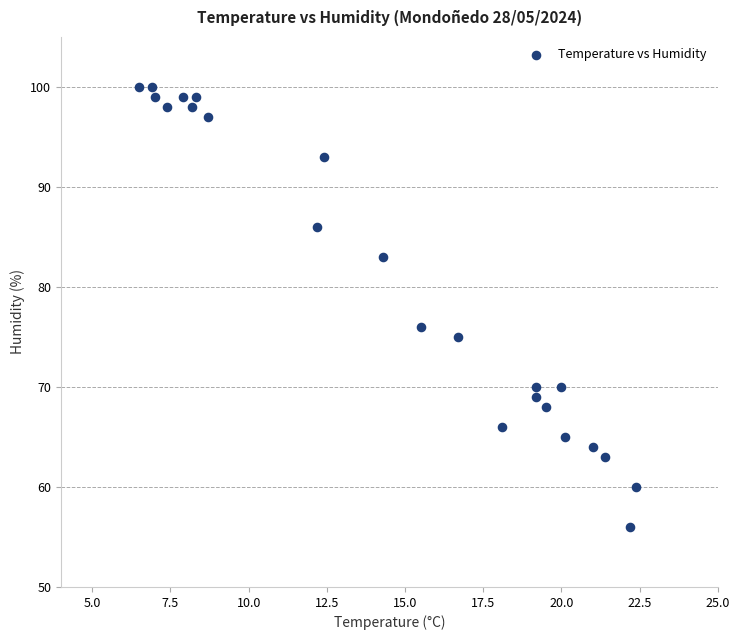

What is the range of Y values (max minus min)?

44